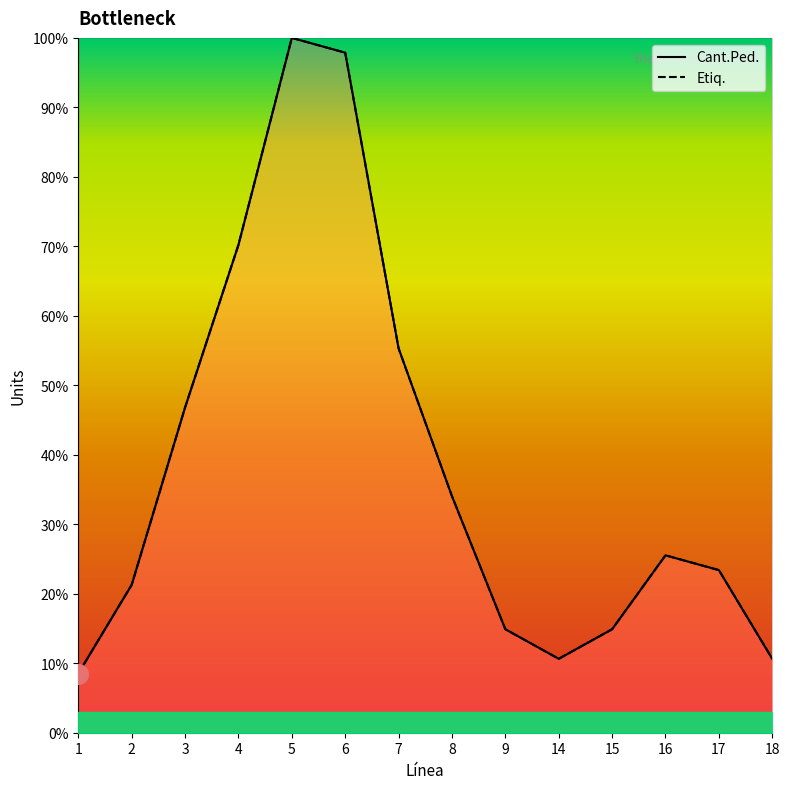

At how many categories does at least one series exceed 22?

8